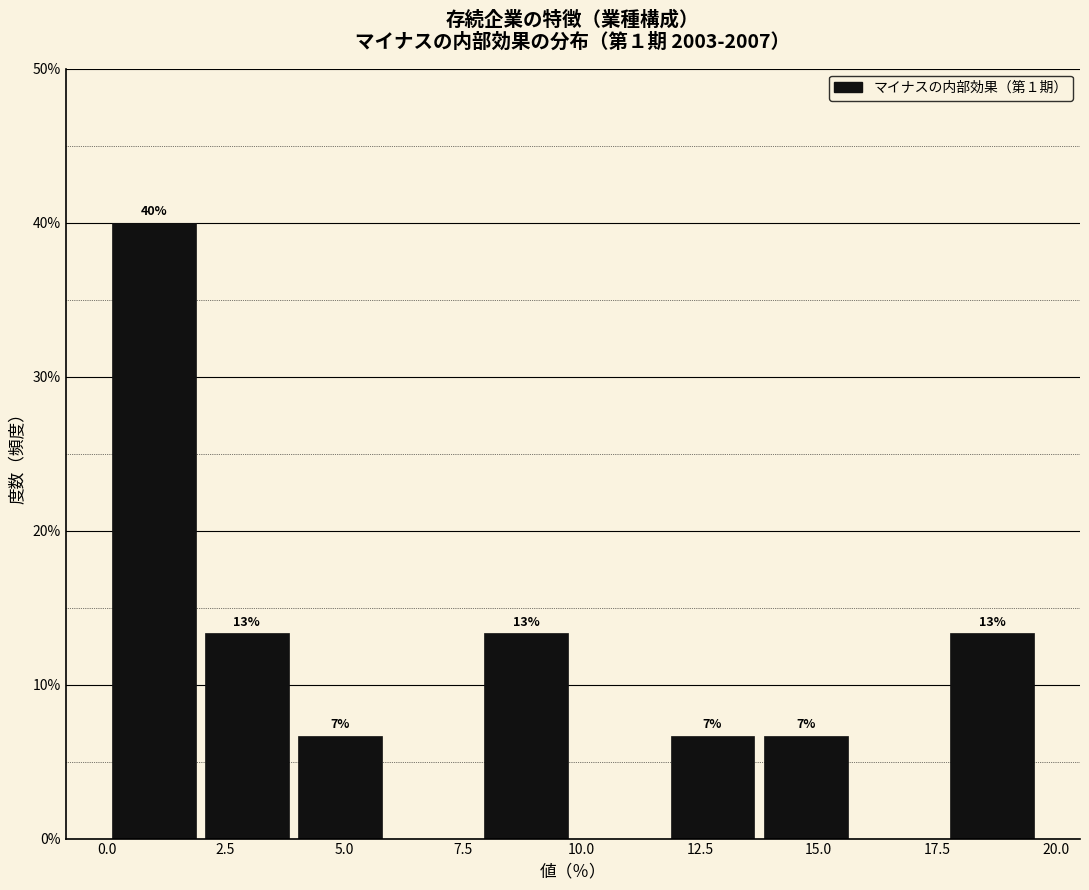

Read against the x-axis, roughly where is the centre of the tallest bar?

1.0